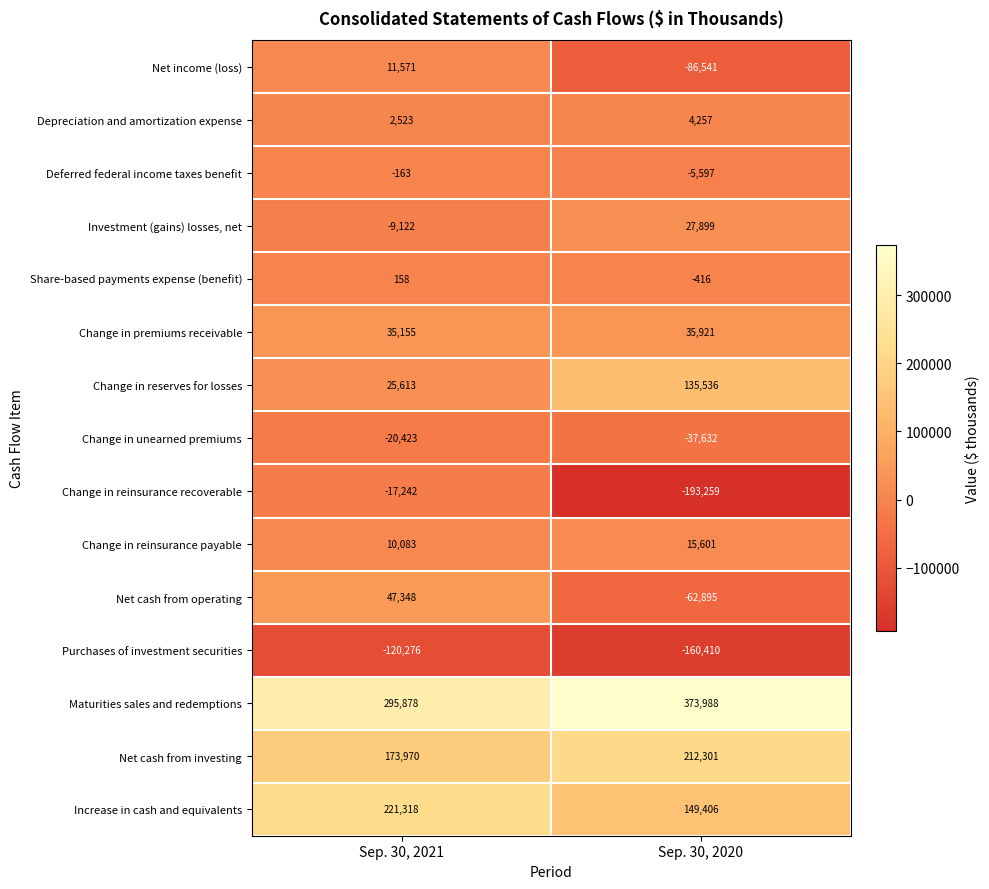

What is the maximum value for Net income (loss)?

11571